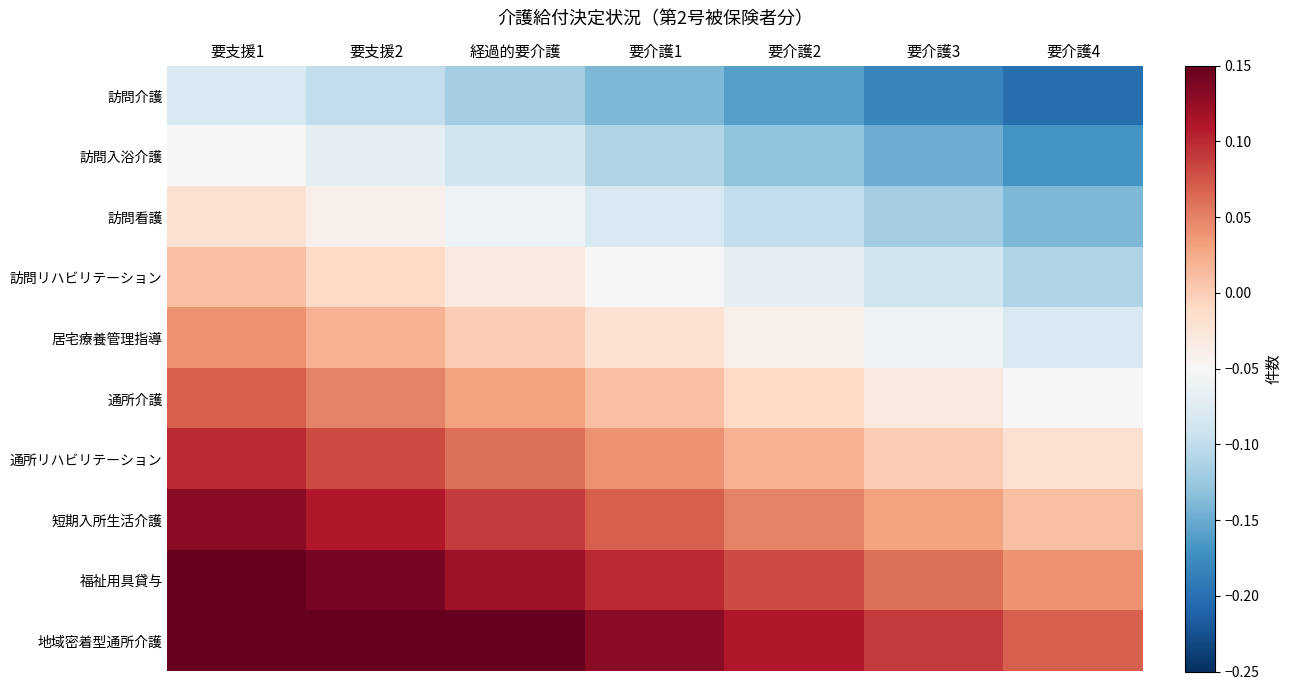

At how many categories does at least one series exceed 0?

7